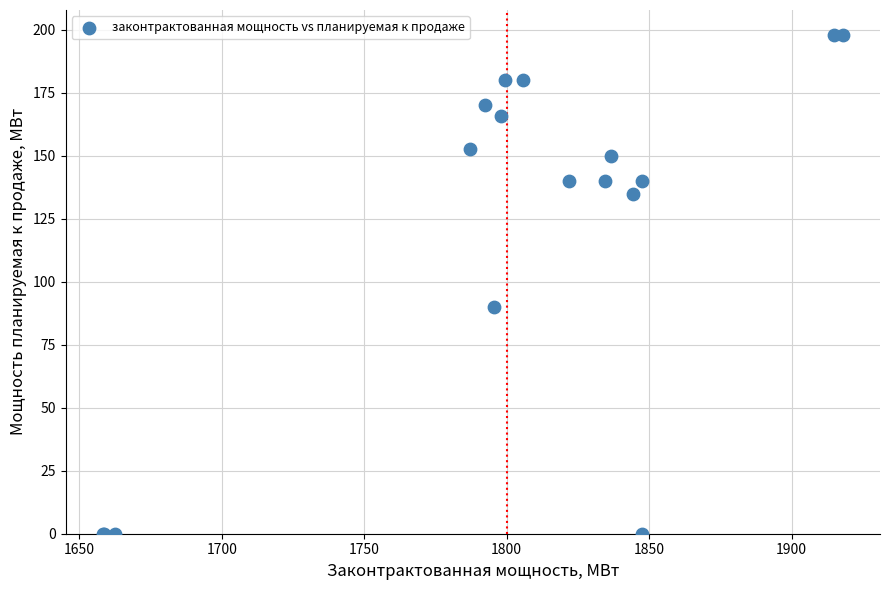

What Y value in the scatter plot is closest to 99?

90.0